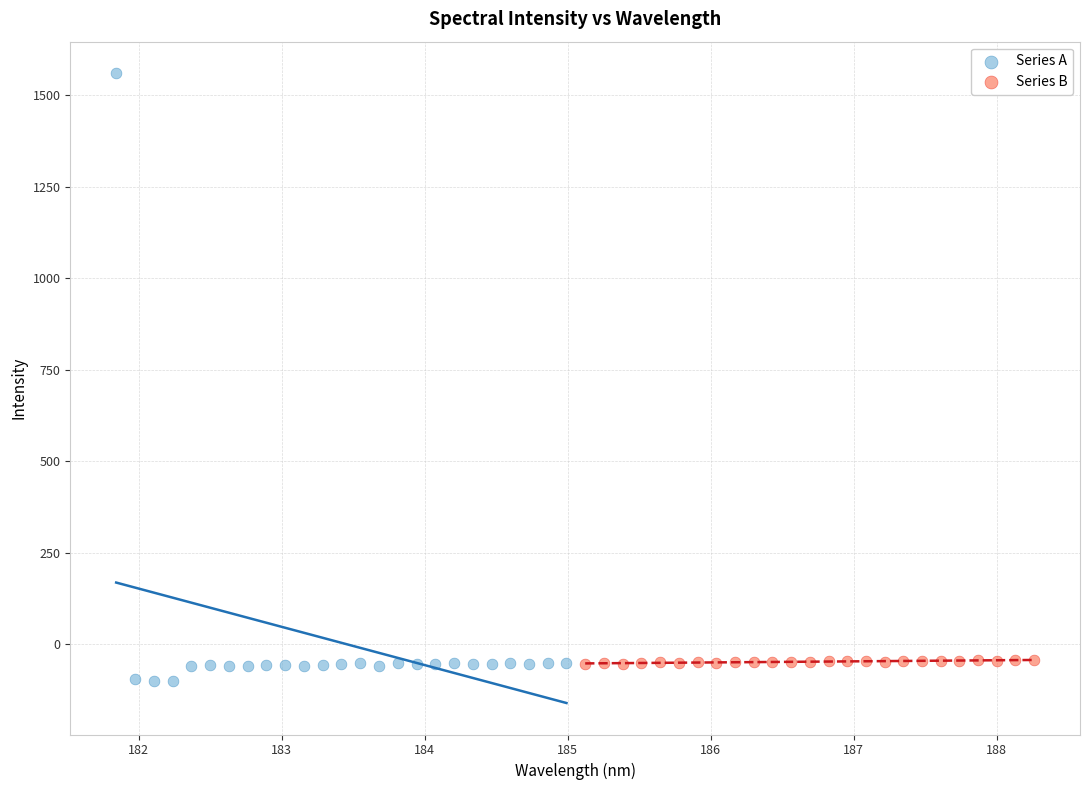

Which series contains the highest Y value?

Series A